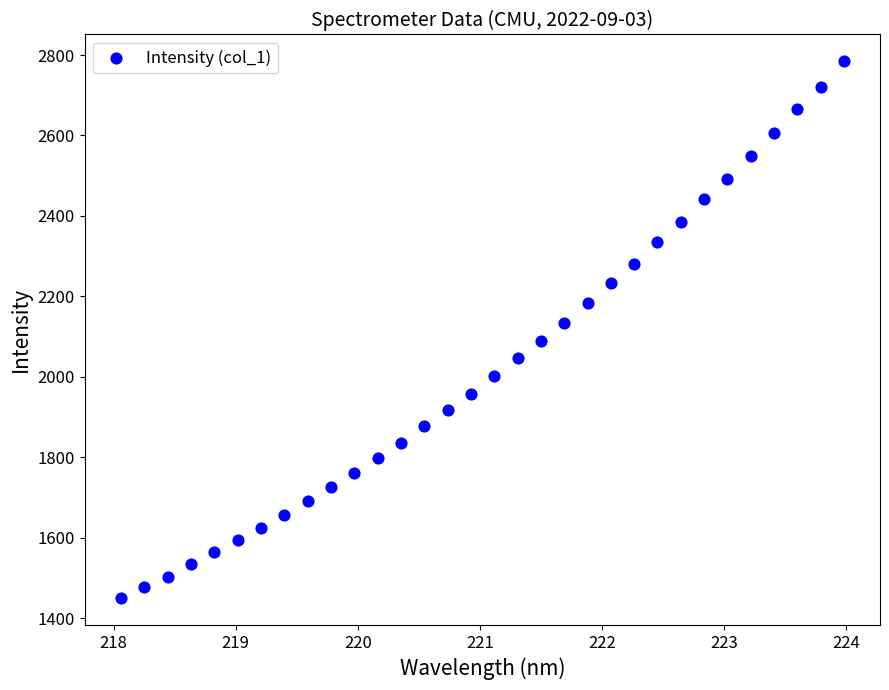

What is the range of X values (max minus min)?

5.9